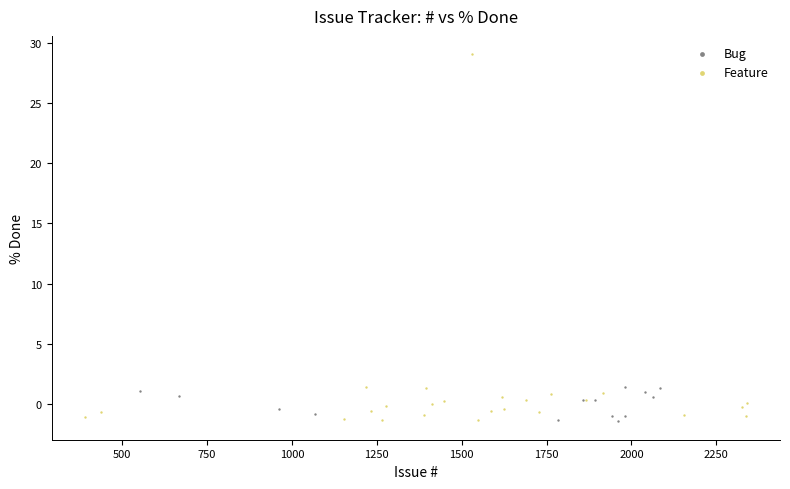

Which series has the largest Y range (max minus min)?

Feature